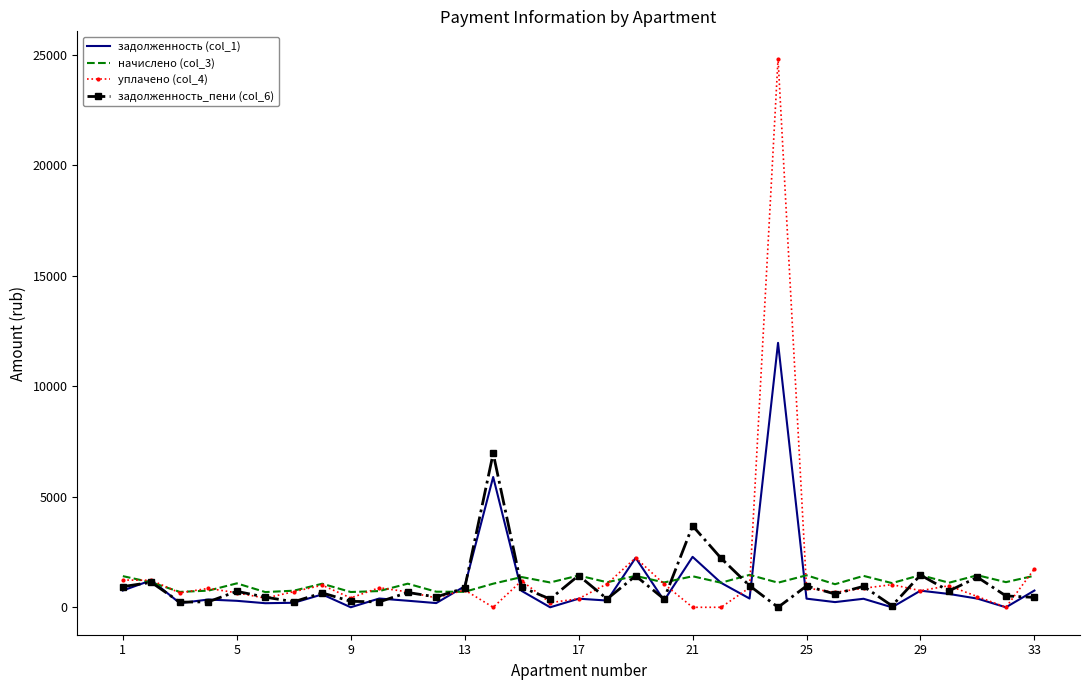

List the series in order of their peak value, highest first.

уплачено (col_4), задолженность (col_1), задолженность_пени (col_6), начислено (col_3)